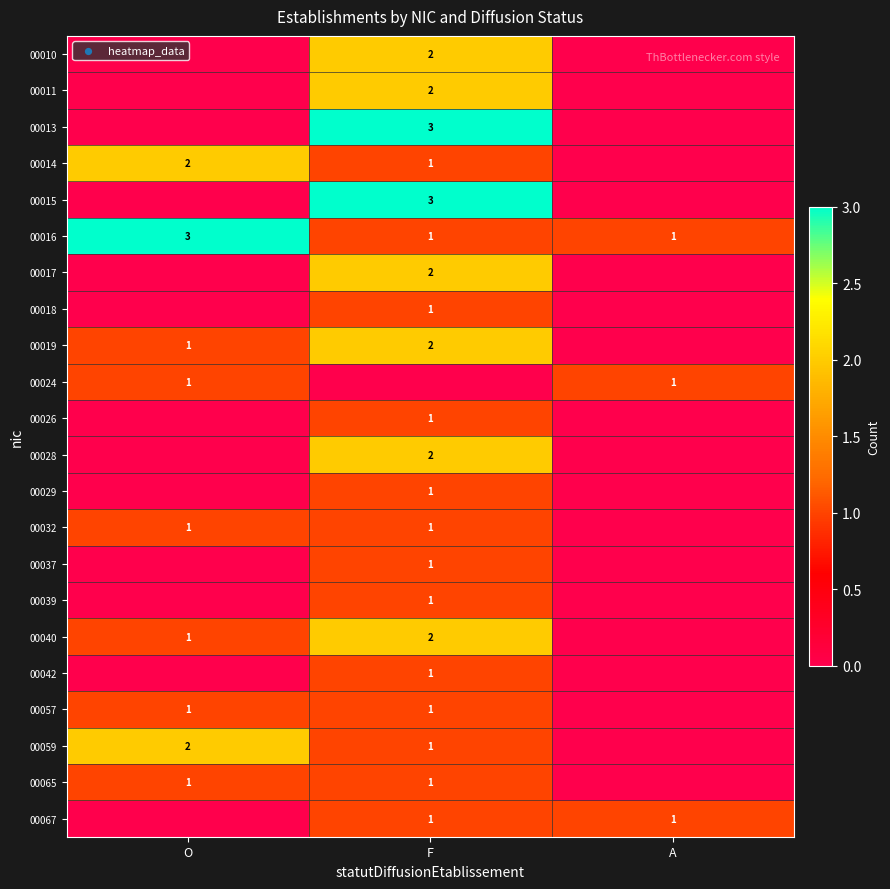

What is the maximum value for 00016?

3